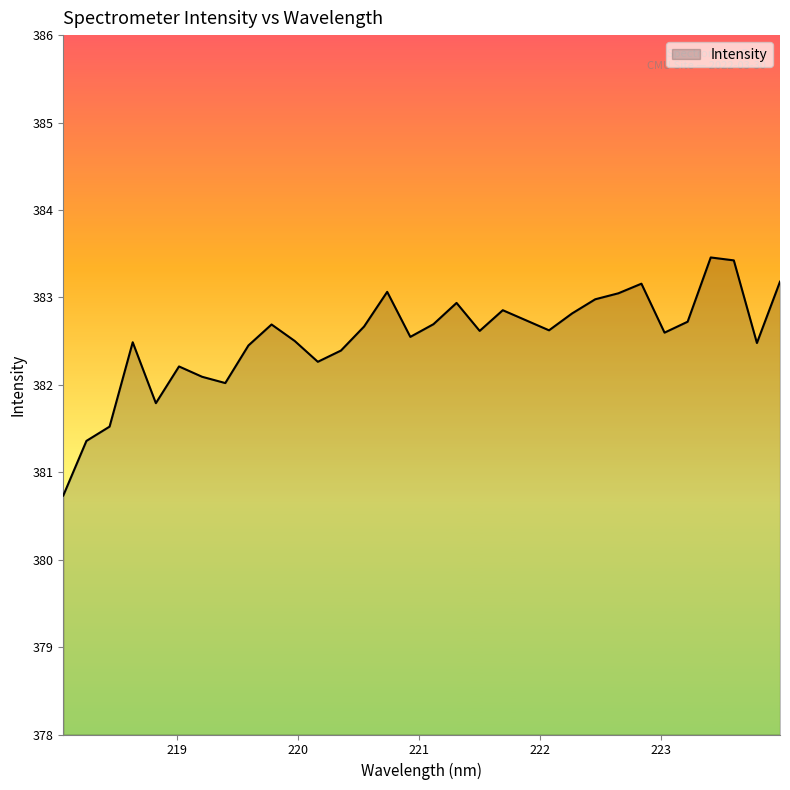

What is the maximum value shown in the chart?

383.5